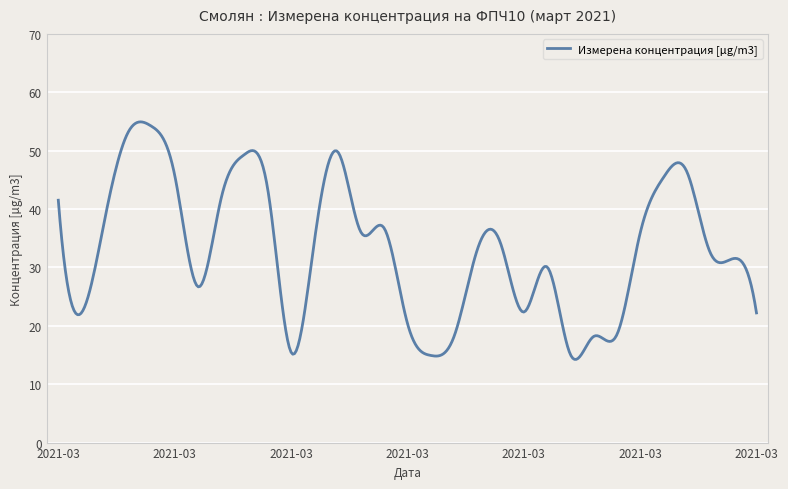

What is the minimum value shown in the chart?

14.3